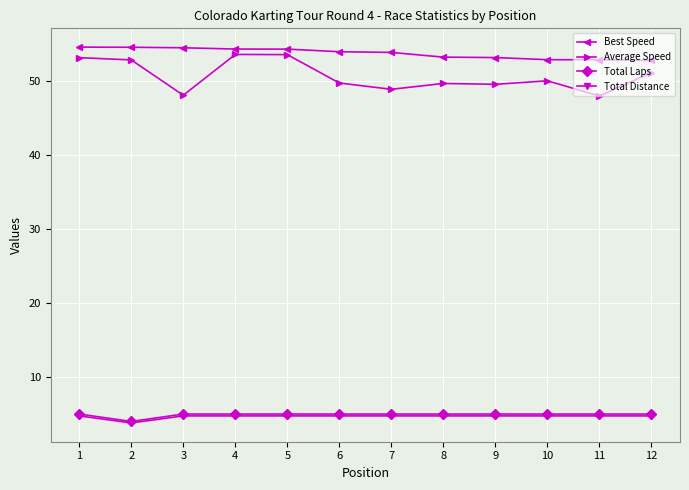

What is the minimum value for Total Laps?

4.0